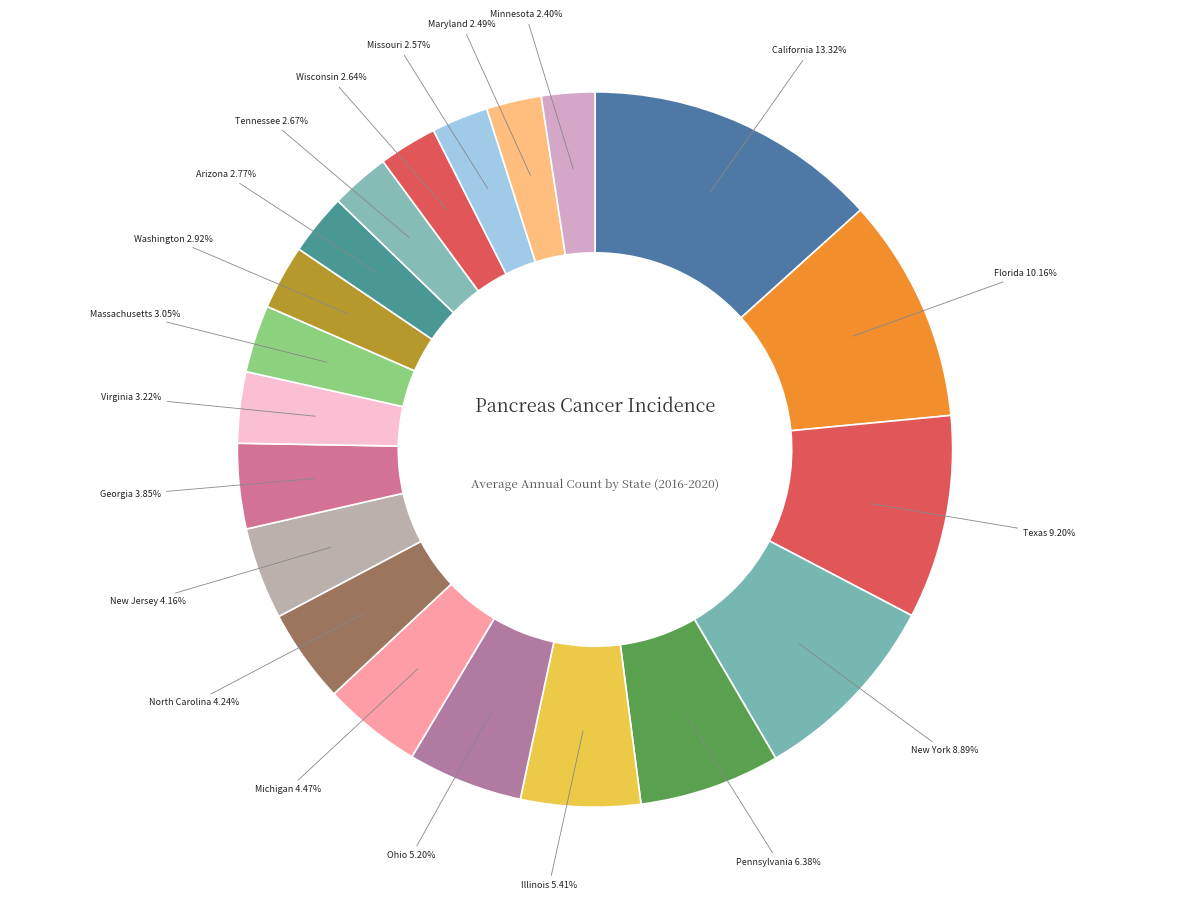

What is the ratio of the value at California to the value at Georgia?

3.5